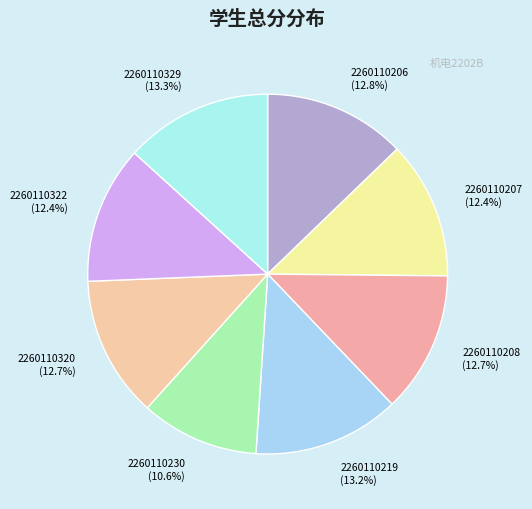

Is there a majority slice in this chart?

No